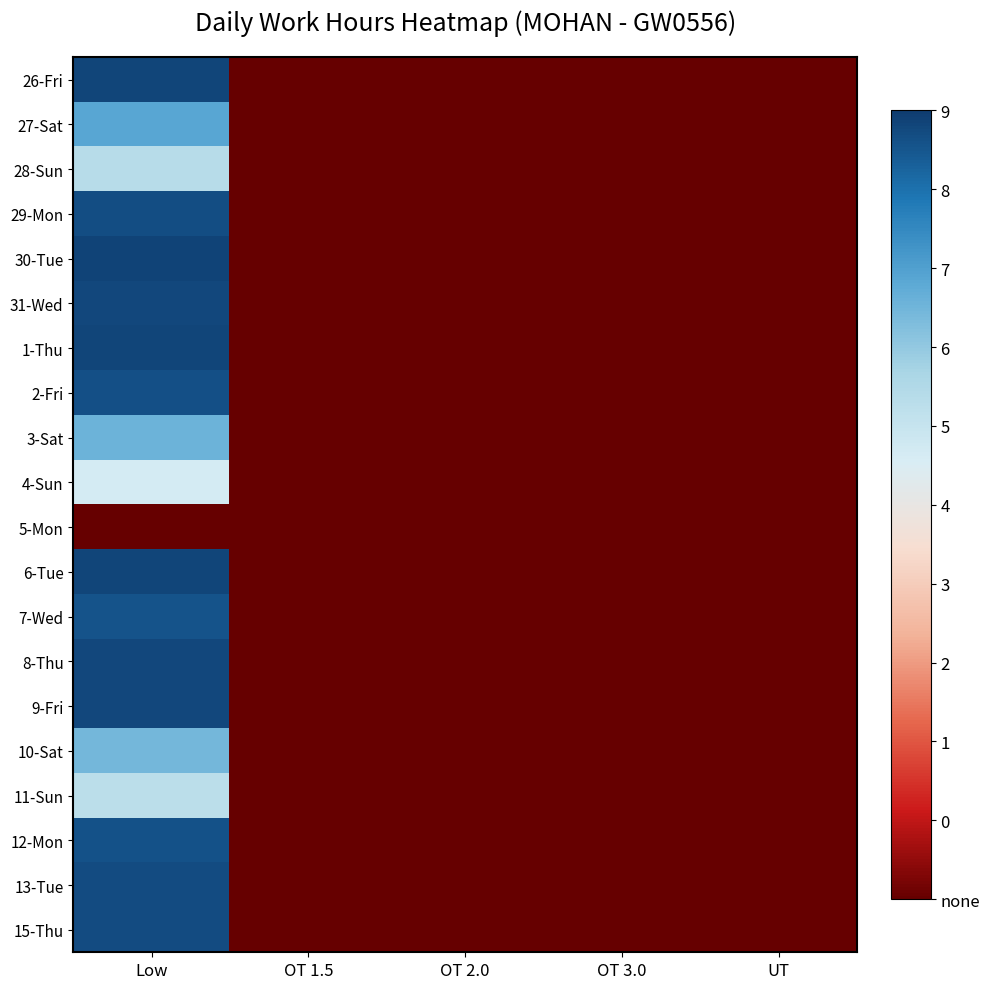

Which series has the largest total across all categories?

30-Tue